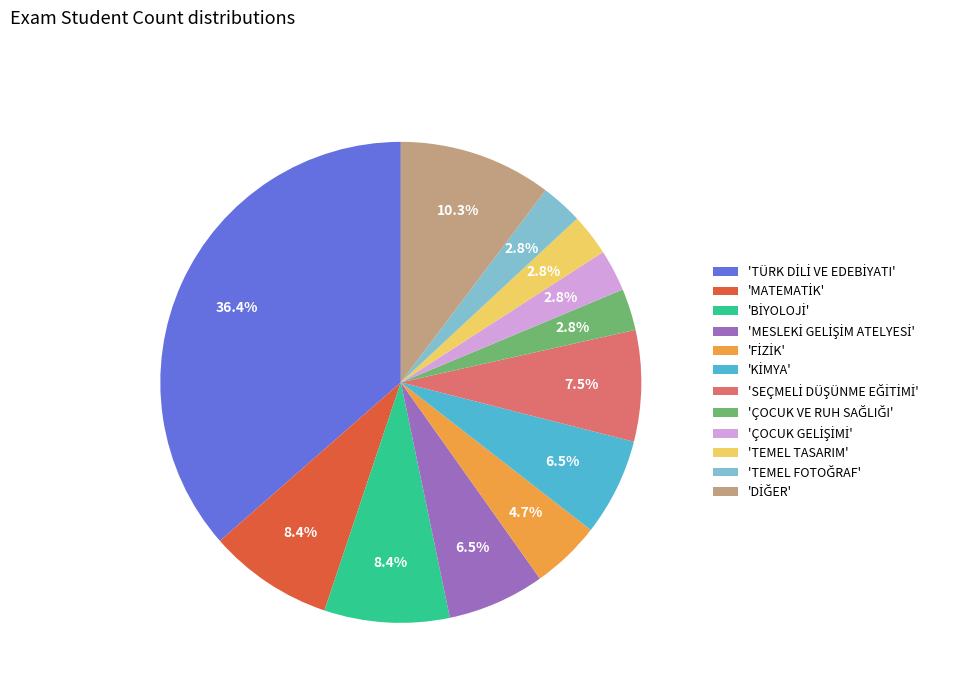

Is there a majority slice in this chart?

No